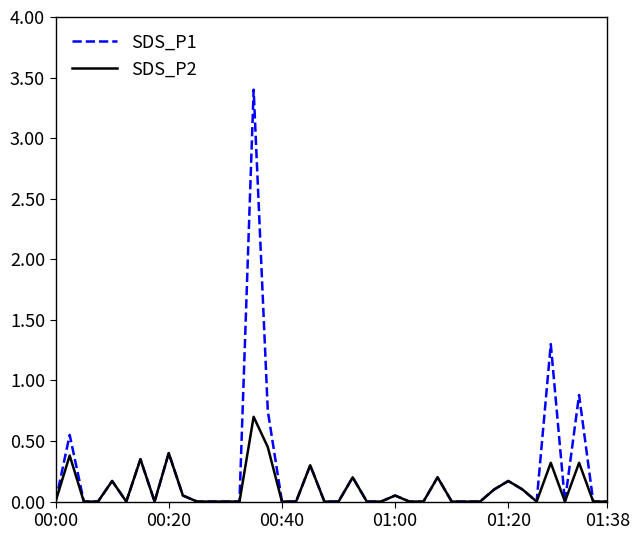

Which series has the largest total across all categories?

SDS_P1